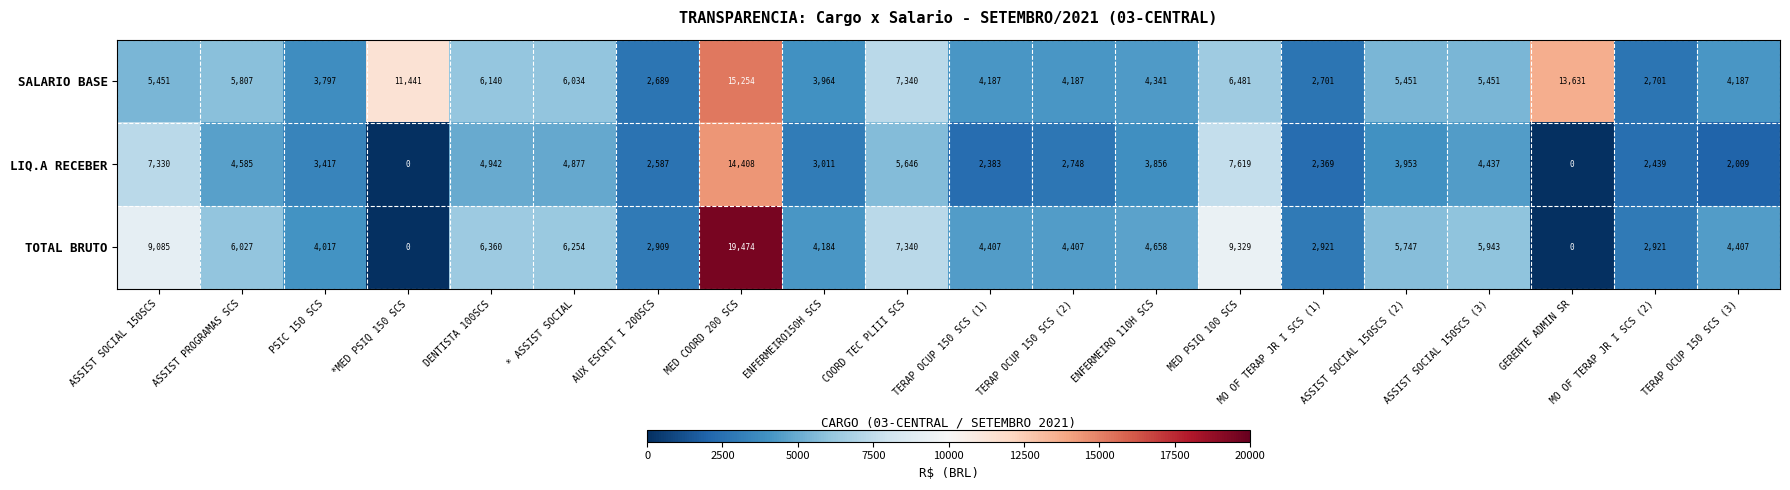

How many distinct data groups are displayed?

3